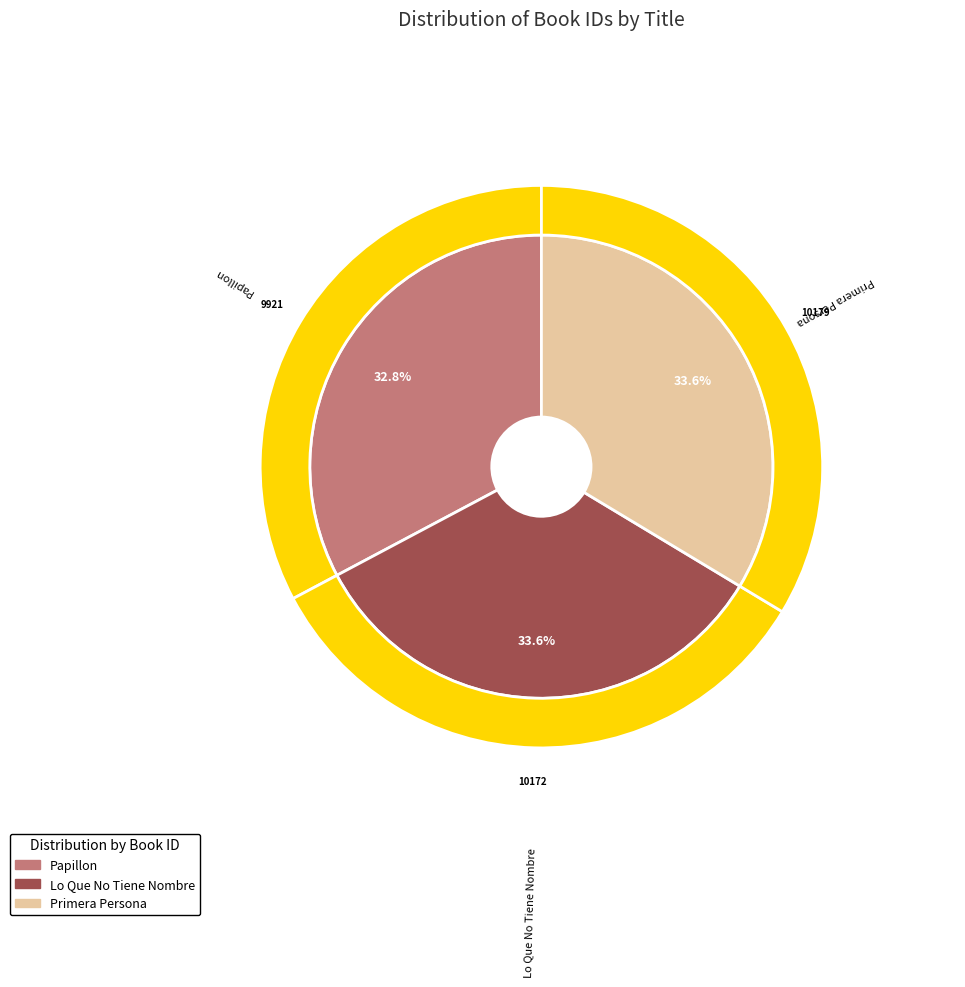

Count the number of slices in the pie.

3